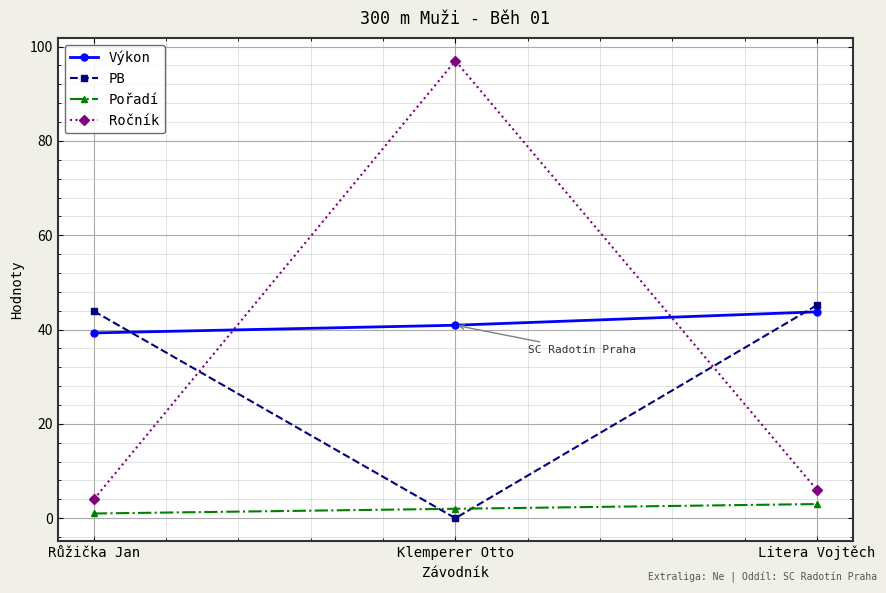

How many distinct data groups are displayed?

4